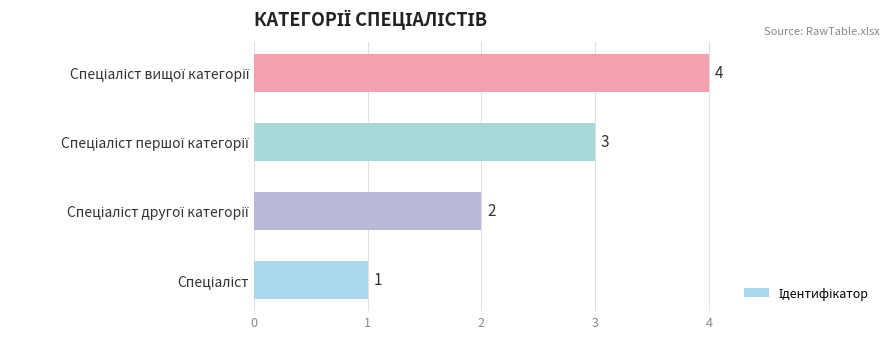

What is the difference between the maximum and second lowest values?

2